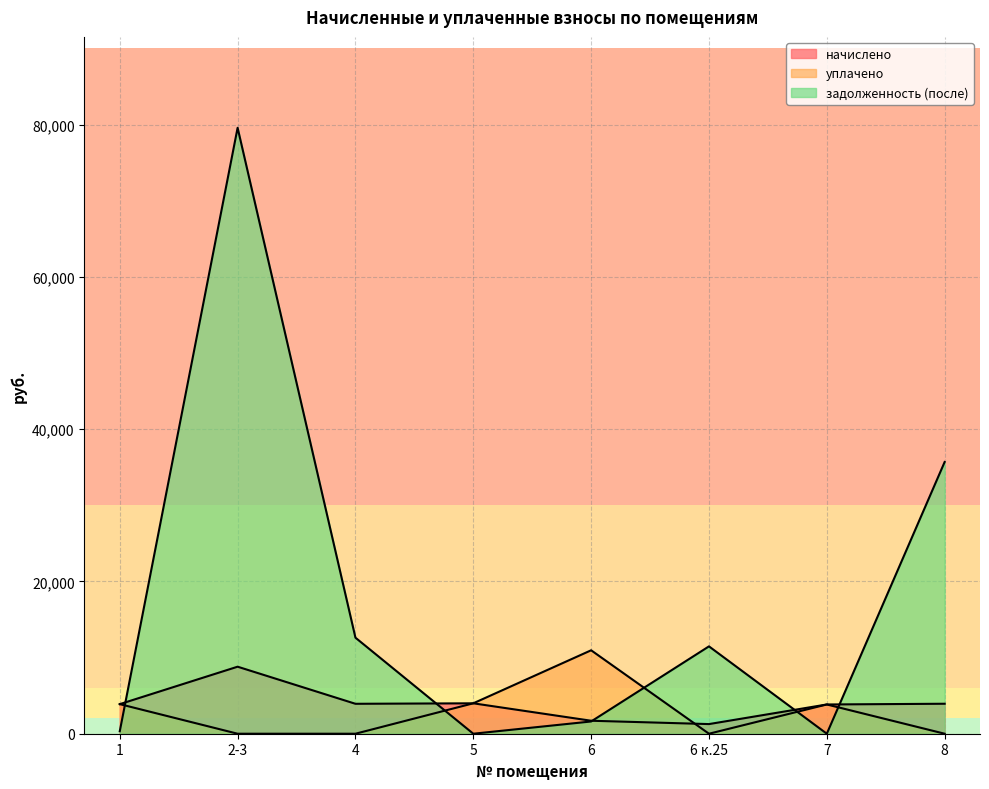

How many lines are shown in the chart?

3